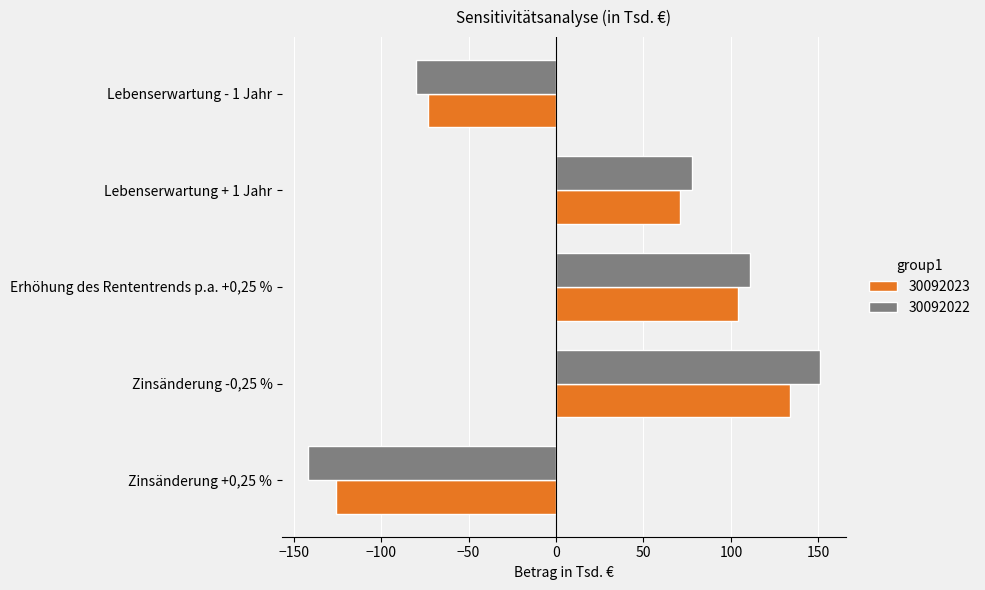

What is the total value across all series at Zinsänderung +0,25 %?

-268